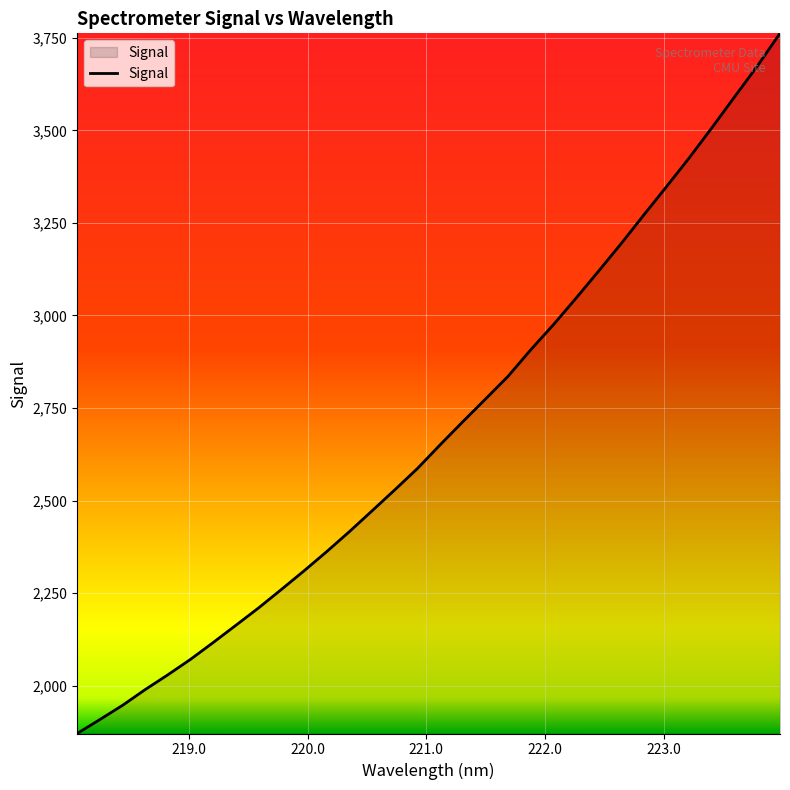

What is the minimum value shown in the chart?

1871.1